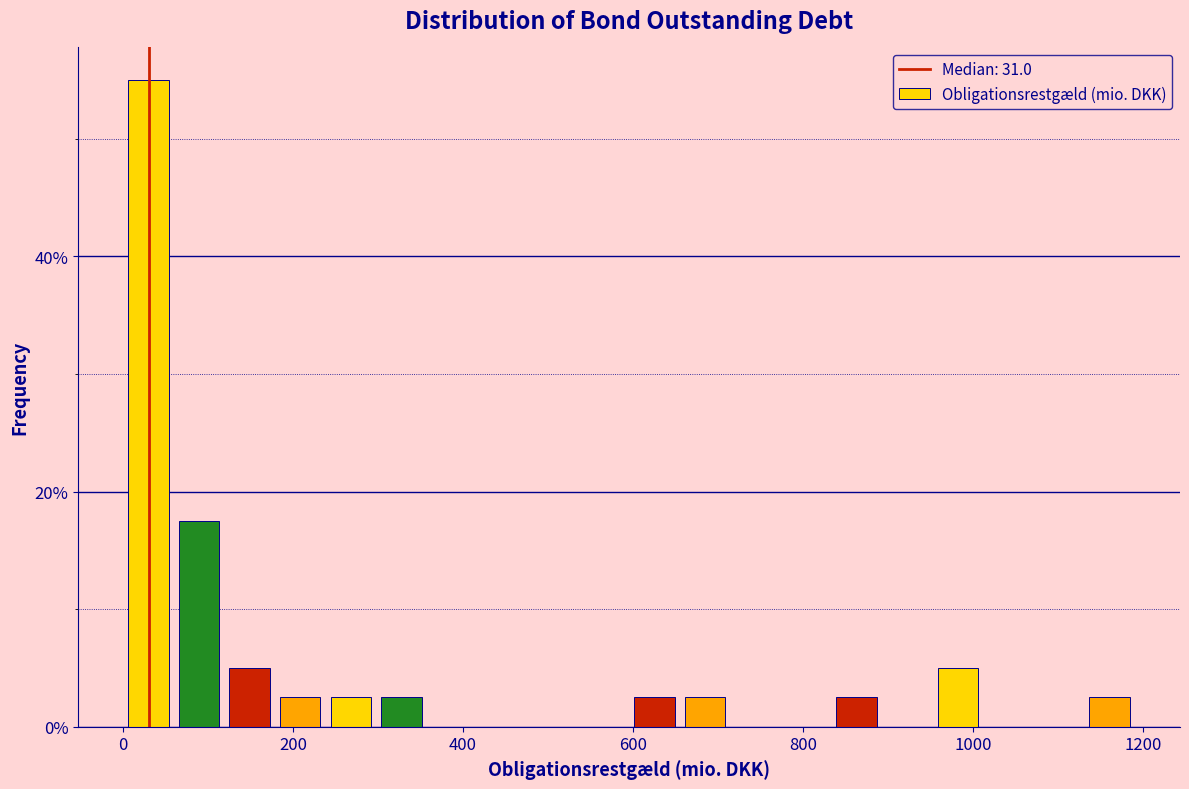

Read against the x-axis, roughly where is the centre of the tallest bar?

20